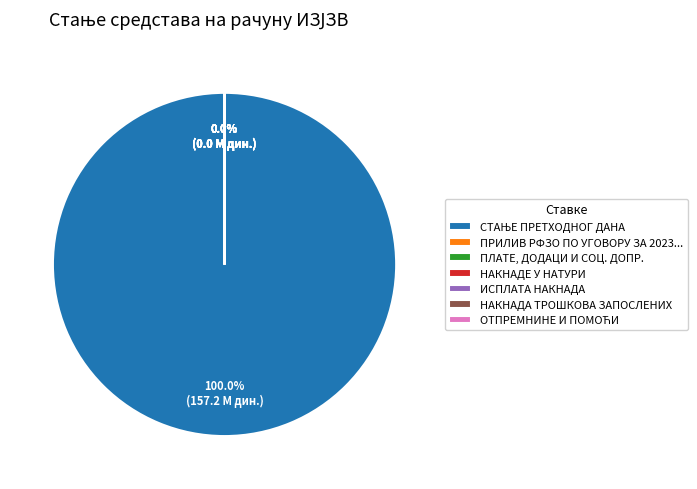

To the nearest percent, what is the difference between the СТАЊЕ ПРЕТХОДНОГ ДАНА and ПРИЛИВ РФЗО ПО УГОВОРУ ЗА 2023. slice percentages?

100%